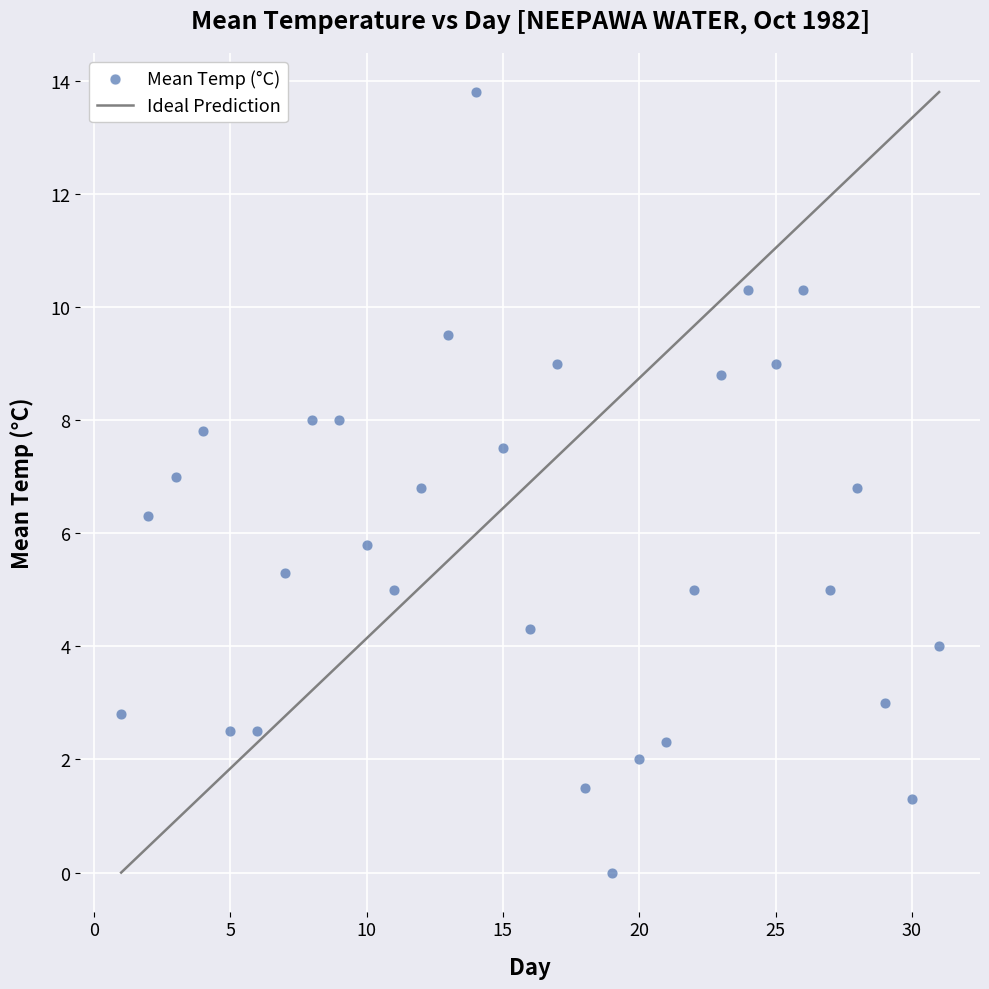

What is the range of Y values (max minus min)?

13.8